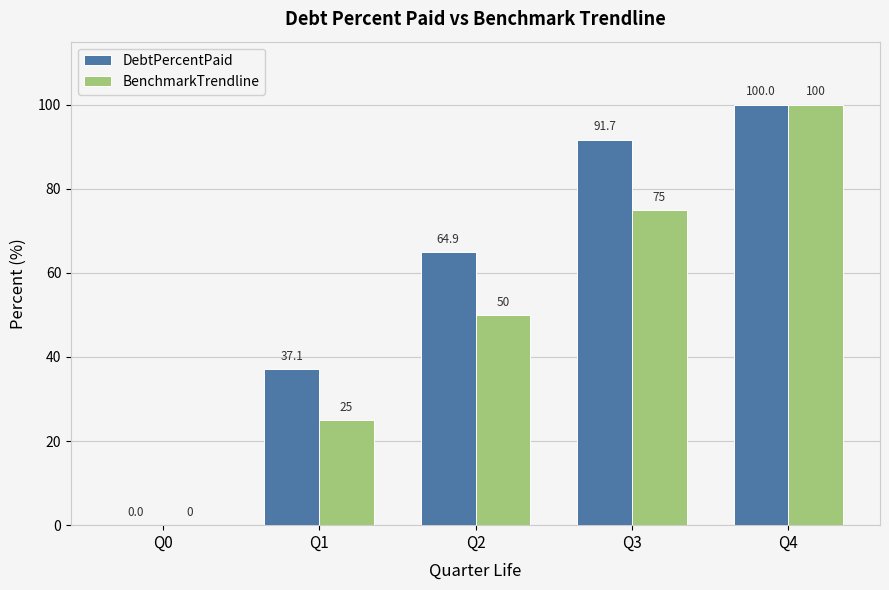

Does the chart contain stacked bars?

No